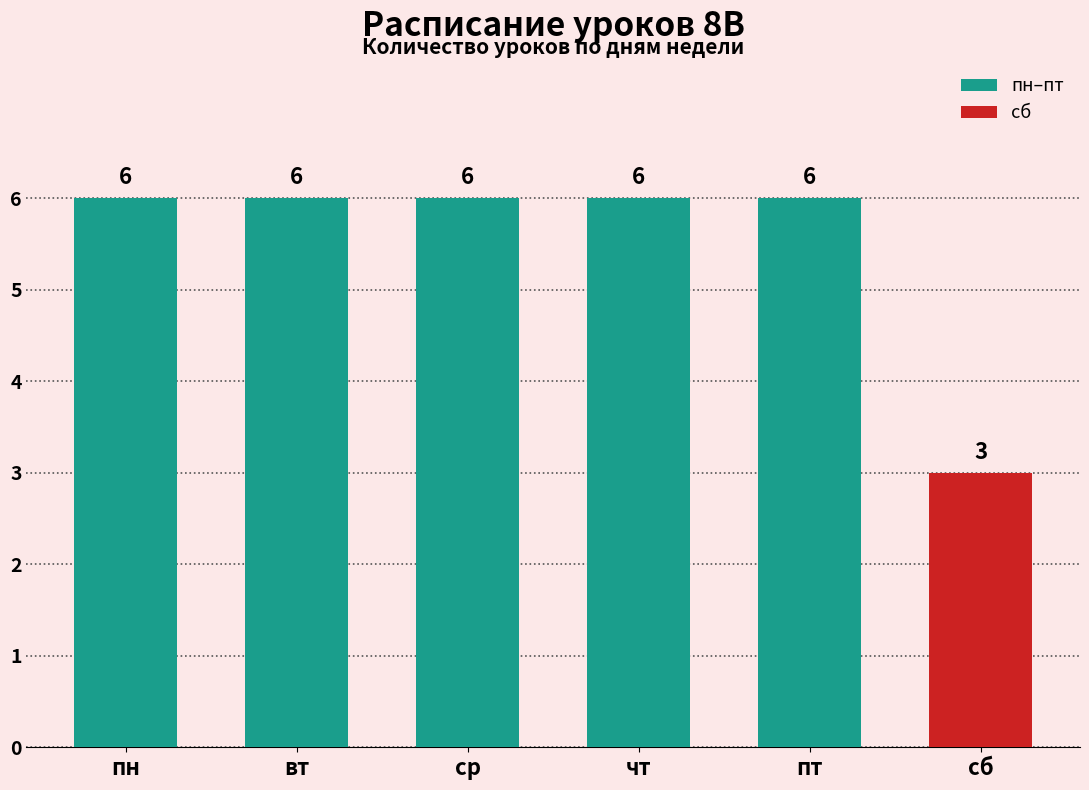

At which label is the value closest to 4?

сб